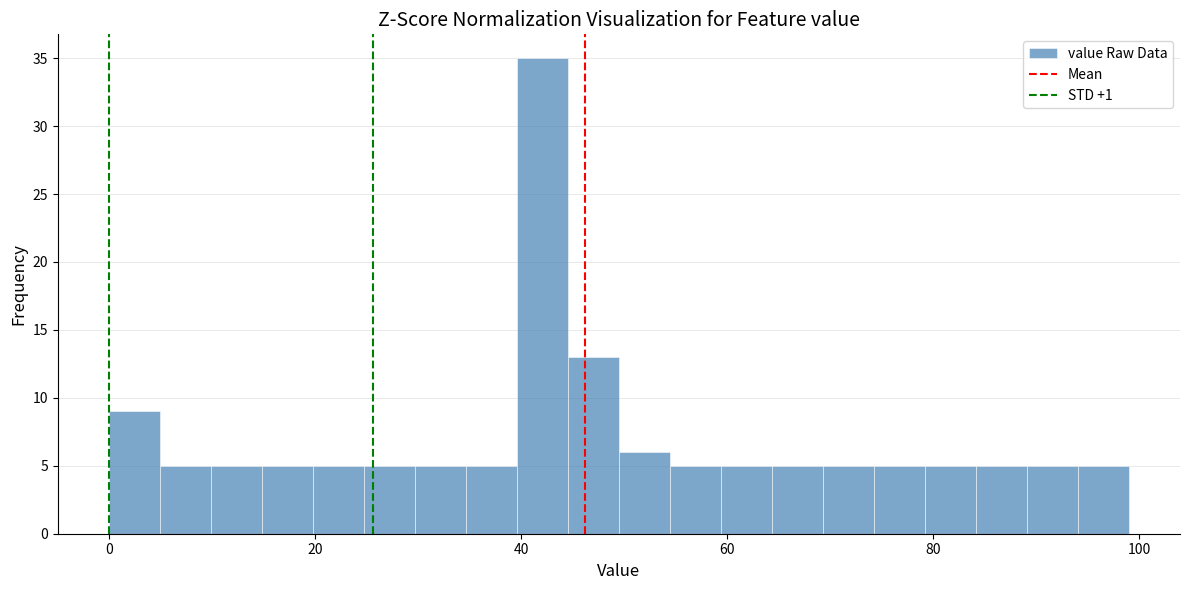

Around what value on the x-axis is the tallest bar? Give the approximate position of its centre, as read against the axis.

42